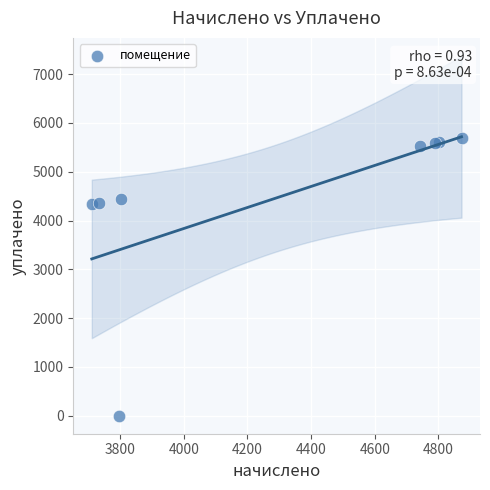

What is the range of Y values (max minus min)?

5686.2